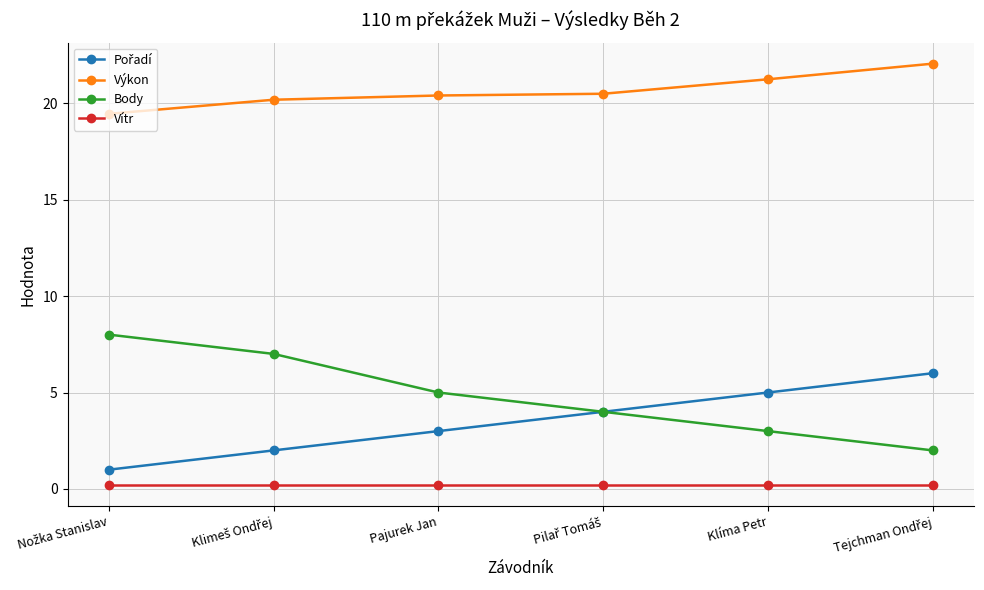

What is the label of the 3rd point from the left?

Pajurek Jan